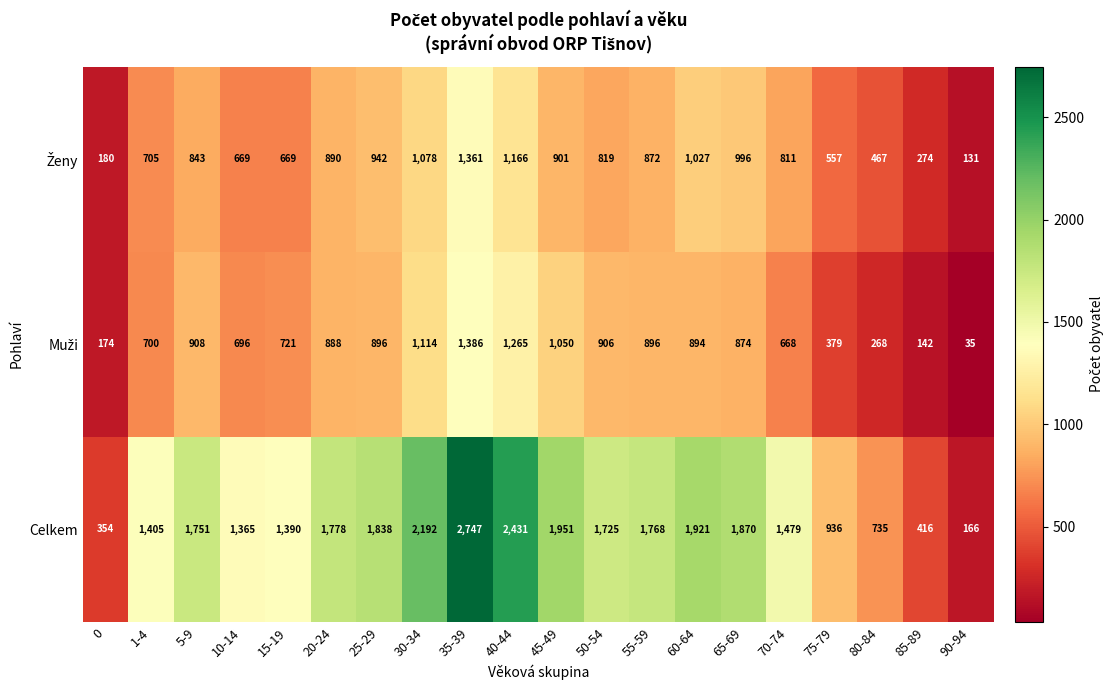

At how many categories does at least one series exceed 1025?

15